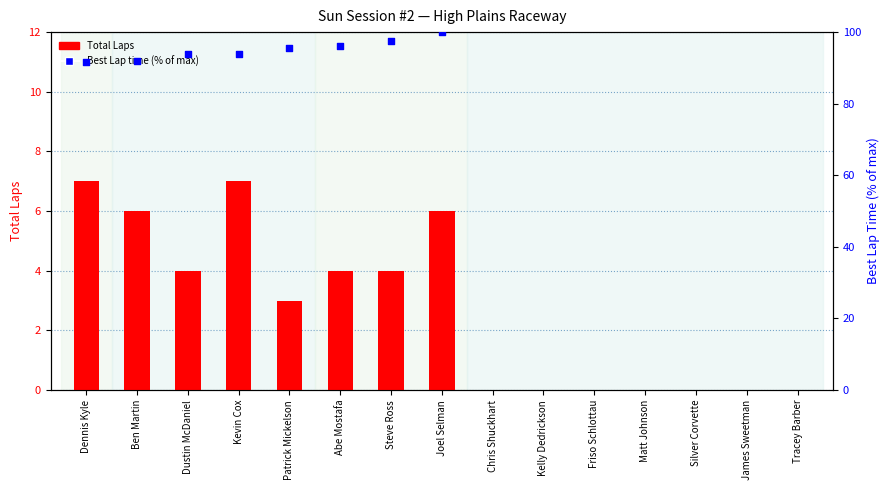

Between Silver Corvette and Kevin Cox, which is larger?

Kevin Cox